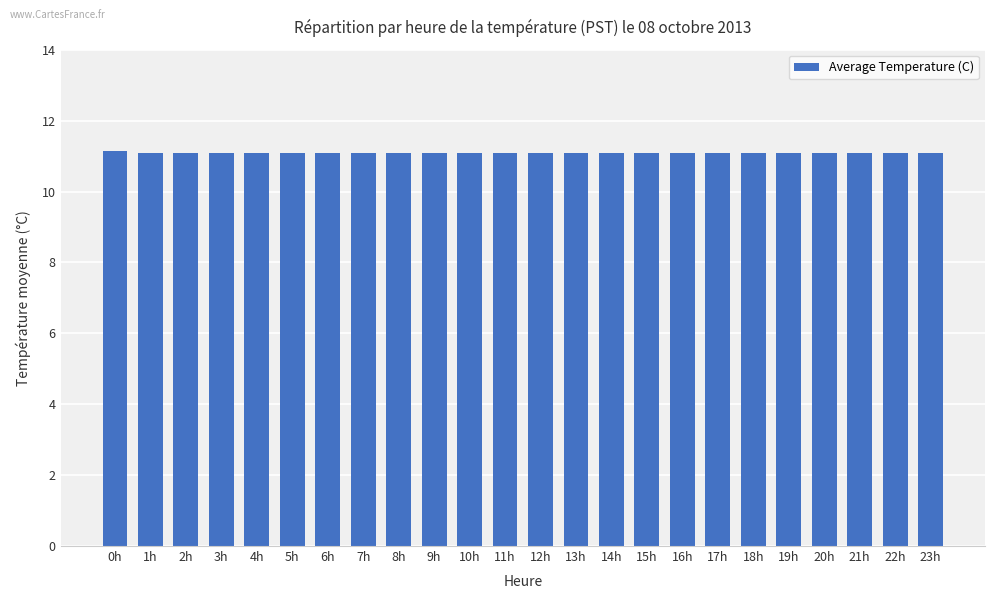

True or false: the data shows 11.1 at 3h.

True